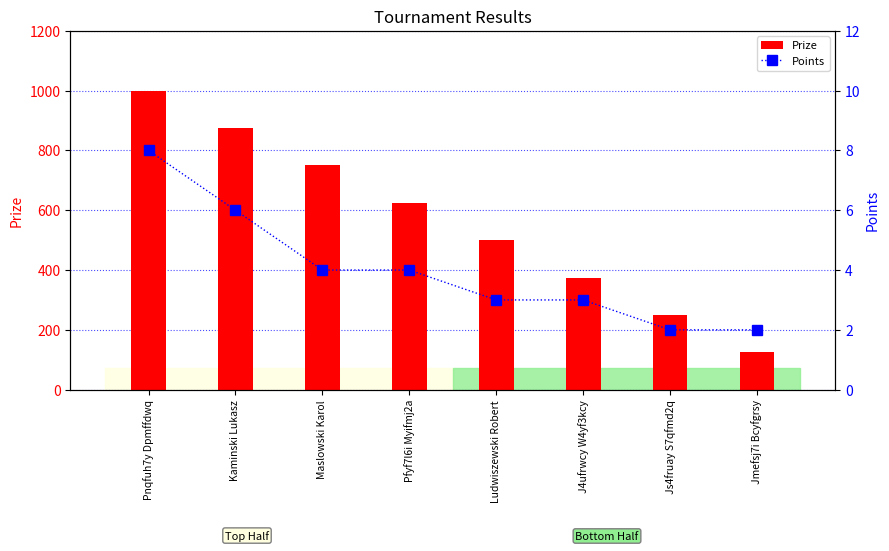

What is the sum of all Points values?

32